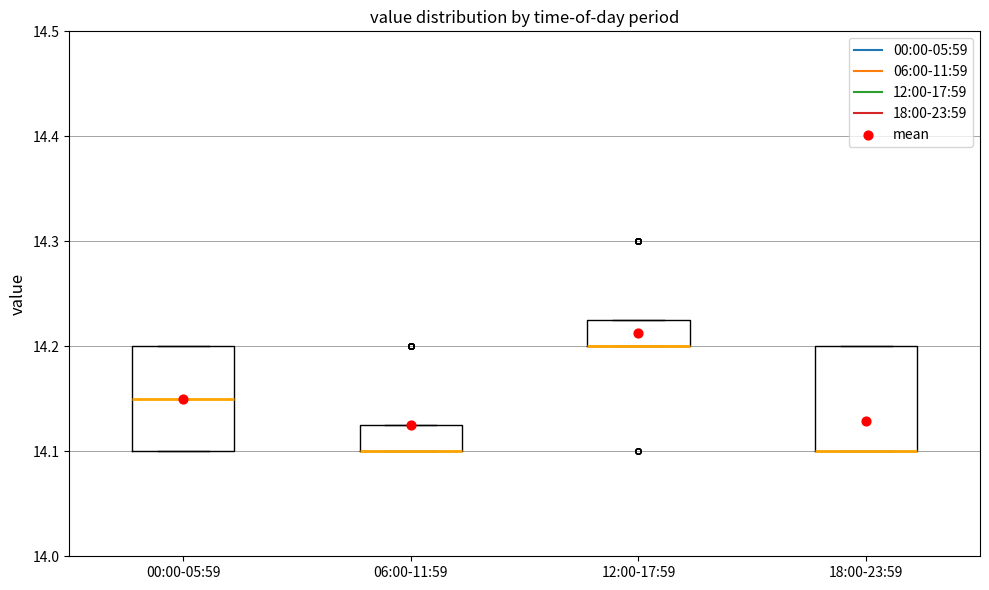

Reading left to right, read every box against the y-axis: the position of its median line, the range the box covers, and the ends of its whiskers. The values are not printed on the chart, so give them approximately, as read against the axis.

00:00-05:59: median 14.15, box 14.10 to 14.20, whiskers 14.10 to 14.20
06:00-11:59: median 14.10 (drawn on the box's lower edge), box 14.10 to 14.13, whiskers 14.10 to 14.13
12:00-17:59: median 14.20 (drawn on the box's lower edge), box 14.20 to 14.23, whiskers 14.20 to 14.23
18:00-23:59: median 14.10 (drawn on the box's lower edge), box 14.10 to 14.20, whiskers 14.10 to 14.20